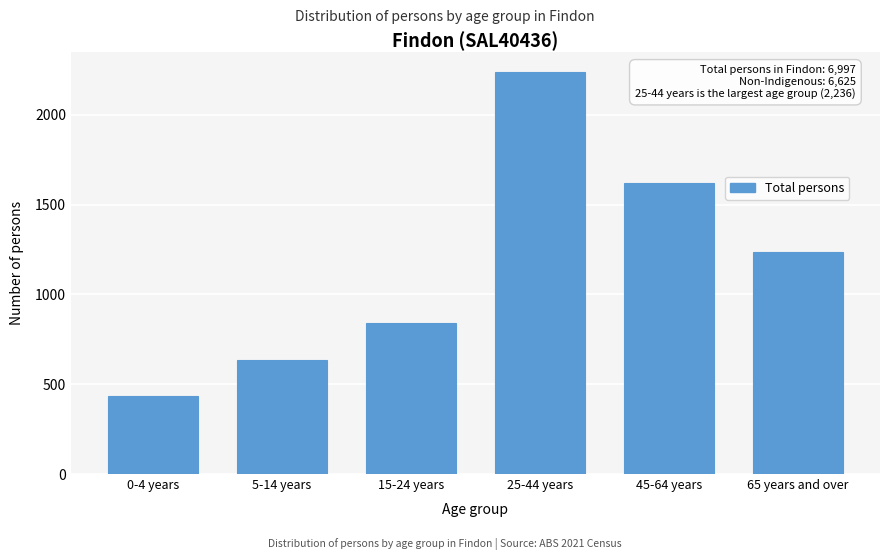

Reading left to right, what are all the values shown in this chart?

434	635	840	2236	1620	1234